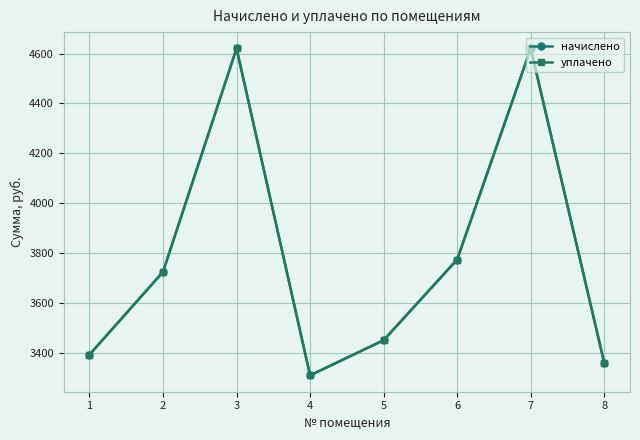

Does the chart have visible grid lines?

Yes